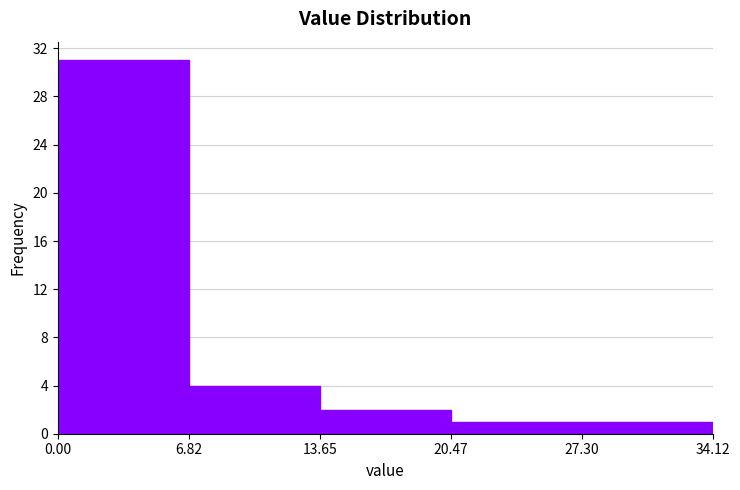

Which range on the x-axis has the tallest bar?

0.00 to 6.82